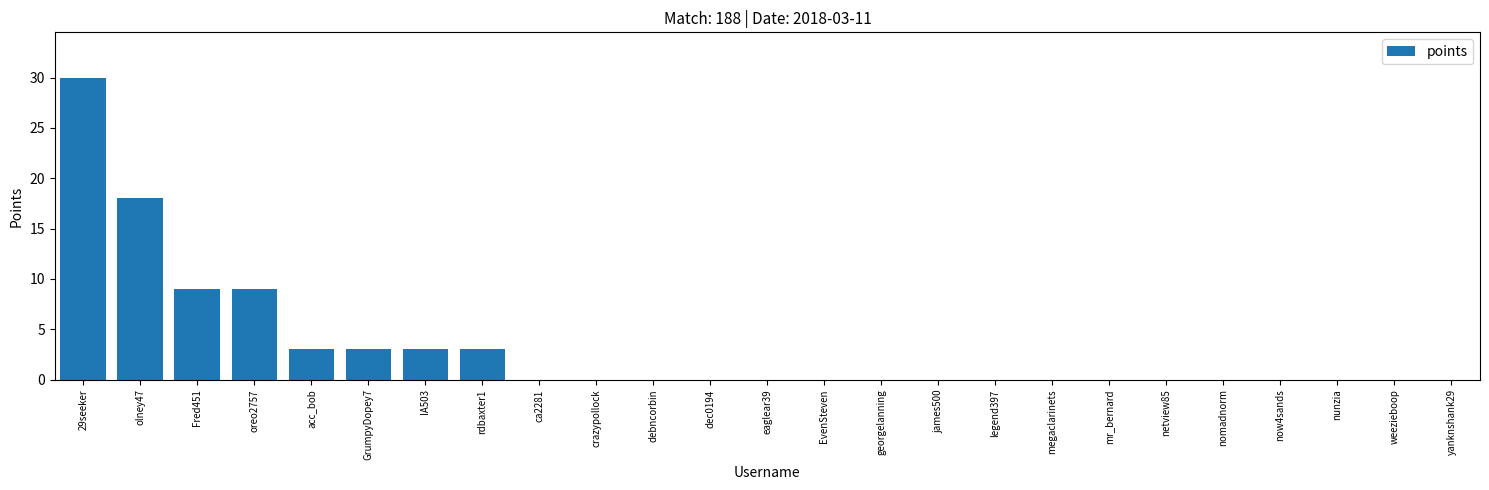

At which label is the value closest to 15?

olney47